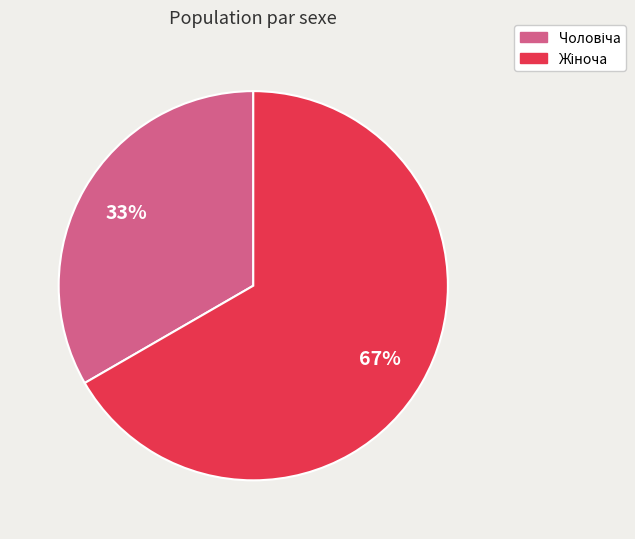

To the nearest percent, what is the average slice percentage?

50%